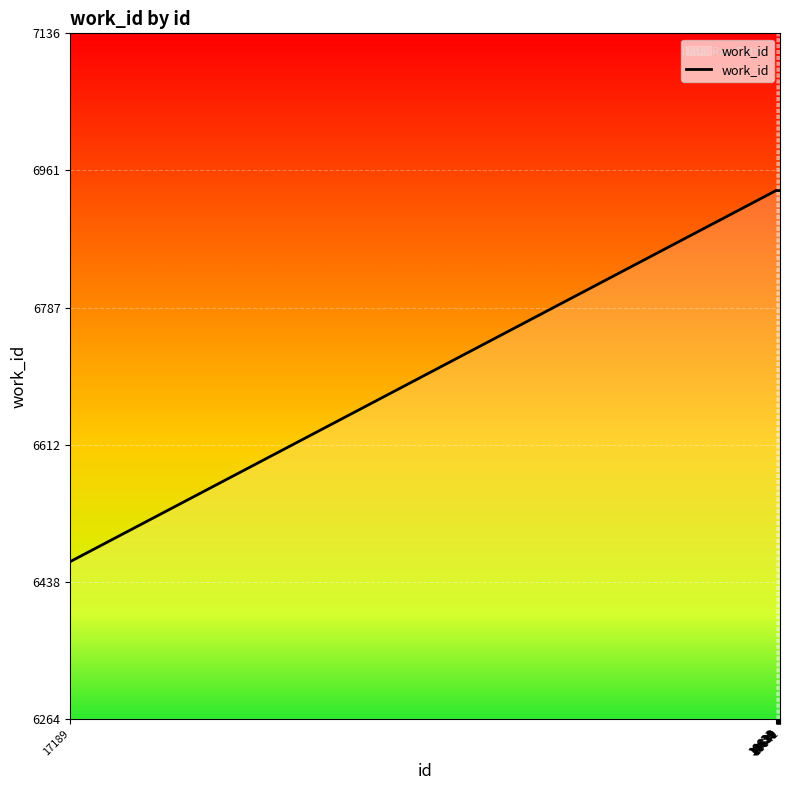

What is the maximum value shown in the chart?

6936